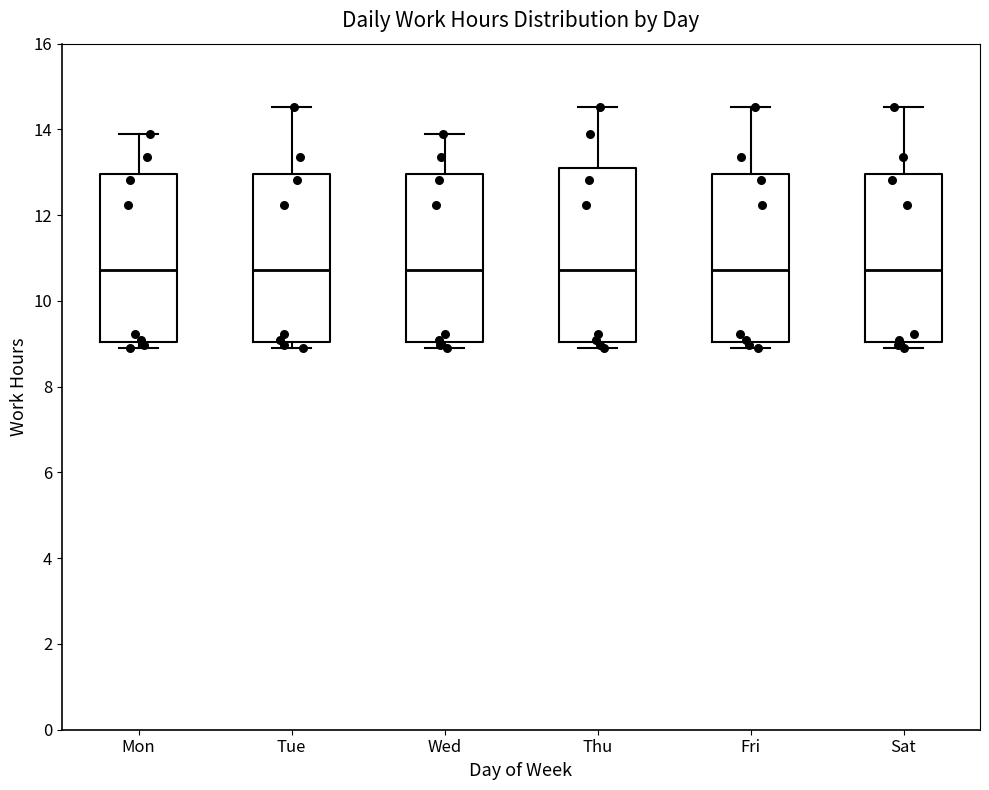

Reading left to right, read every box against the y-axis: the position of its median line, the range the box covers, and the ends of its whiskers. The values are not printed on the chart, so give them approximately, as read against the axis.

Mon: median 10.8, box 9.0 to 13.0, whiskers 9.0 (just below the box's lower edge) to 14.0
Tue: median 10.8, box 9.0 to 13.0, whiskers 9.0 (just below the box's lower edge) to 14.6
Wed: median 10.8, box 9.0 to 13.0, whiskers 9.0 (just below the box's lower edge) to 14.0
Thu: median 10.8, box 9.0 to 13.0, whiskers 9.0 (just below the box's lower edge) to 14.6
Fri: median 10.8, box 9.0 to 13.0, whiskers 9.0 (just below the box's lower edge) to 14.6
Sat: median 10.8, box 9.0 to 13.0, whiskers 9.0 (just below the box's lower edge) to 14.6